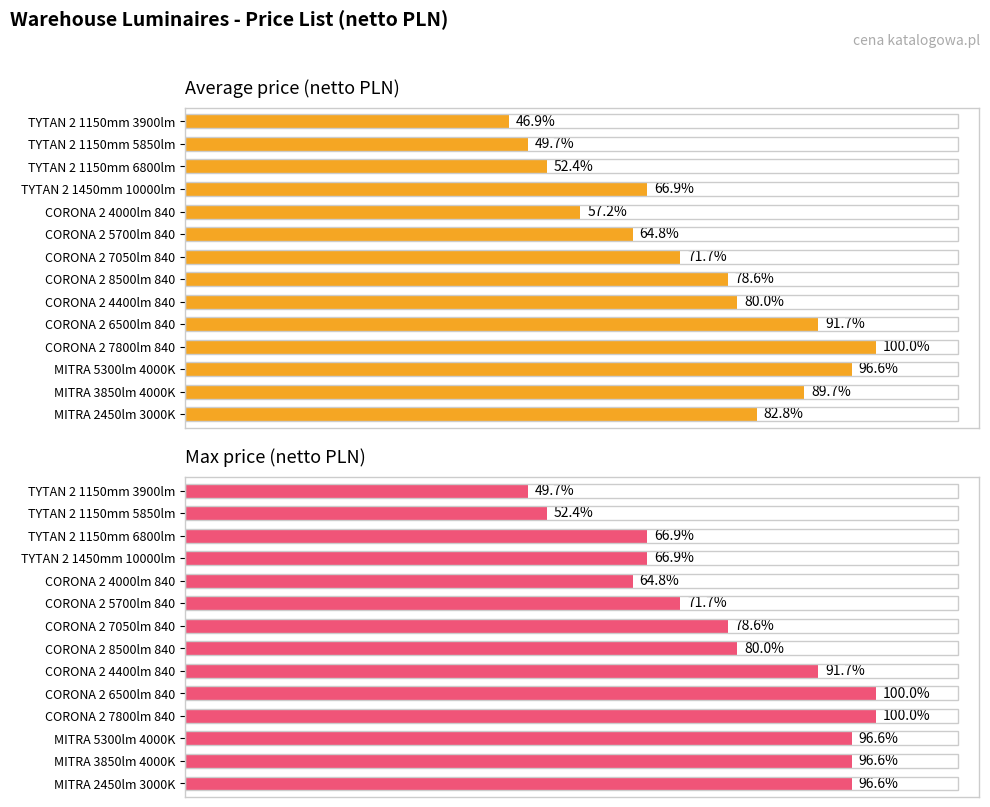

What are all the series names shown in the legend?

Average price (netto PLN), Max price (netto PLN)